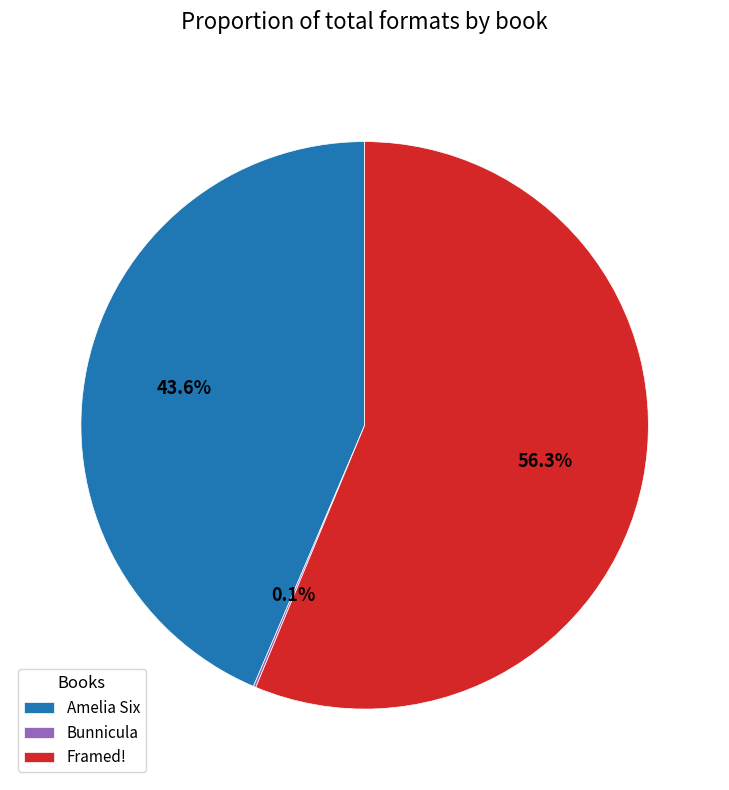

Which category has the biggest portion of the pie?

Framed!